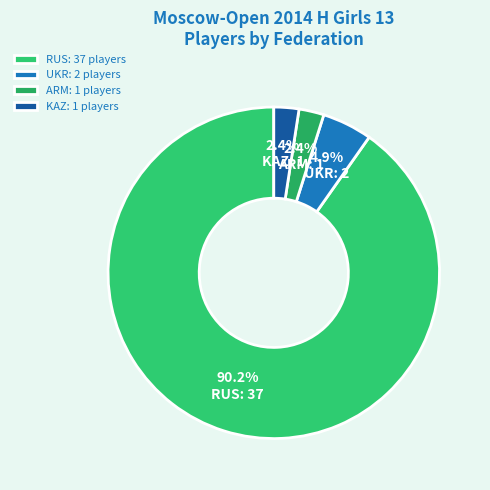

Between ARM and UKR, which is larger?

UKR